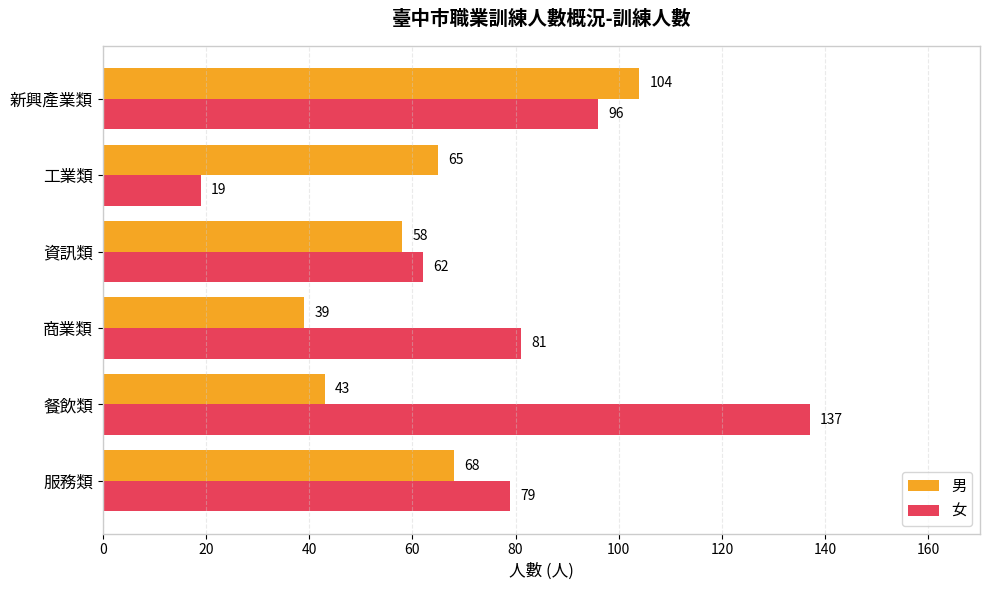

At 工業類, list the series in order from smallest to largest.

女, 男